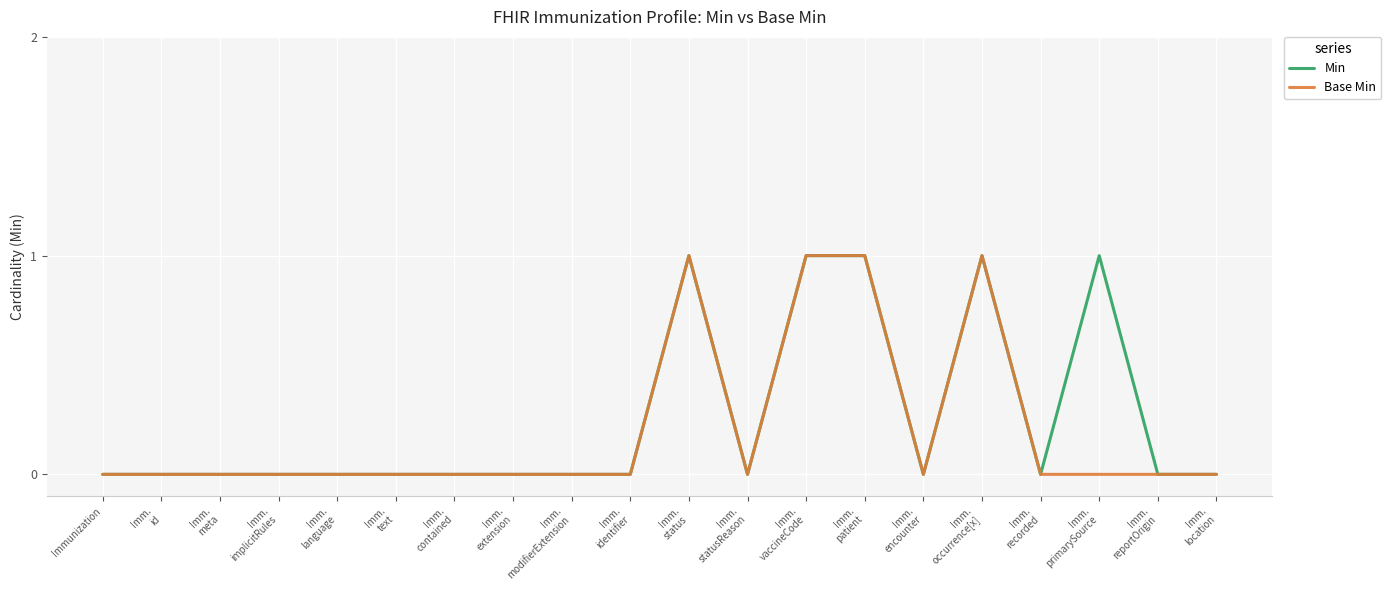

The Base Min series shows 2 at Imm.
patient. True or false?

False